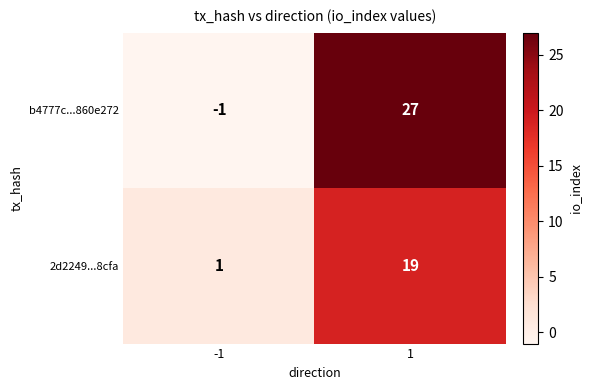

Reading left to right, extract all data points from this chart.

b4777c...860e272: -1=-1	1=27
2d2249...8cfa: -1=1	1=19